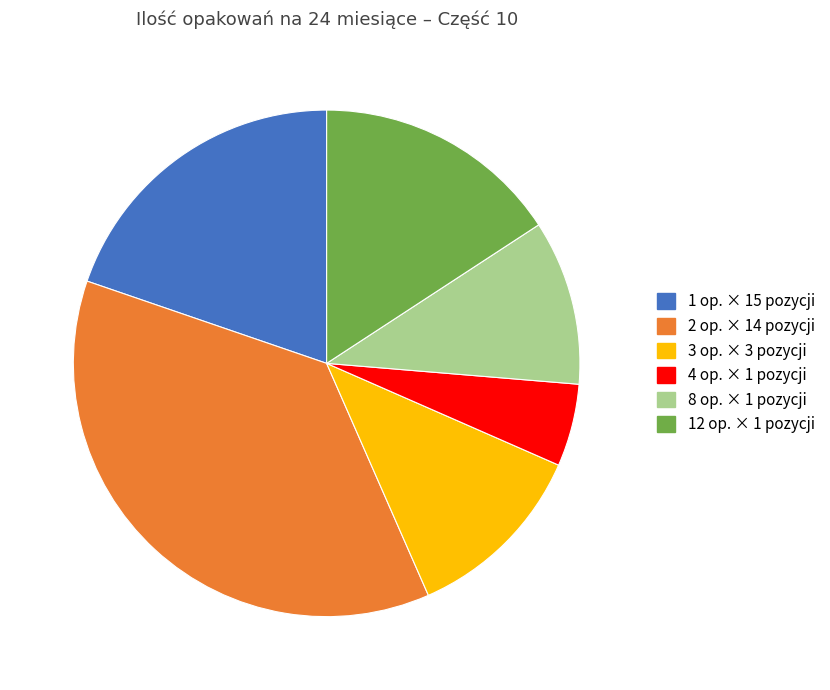

Is there a majority slice in this chart?

No